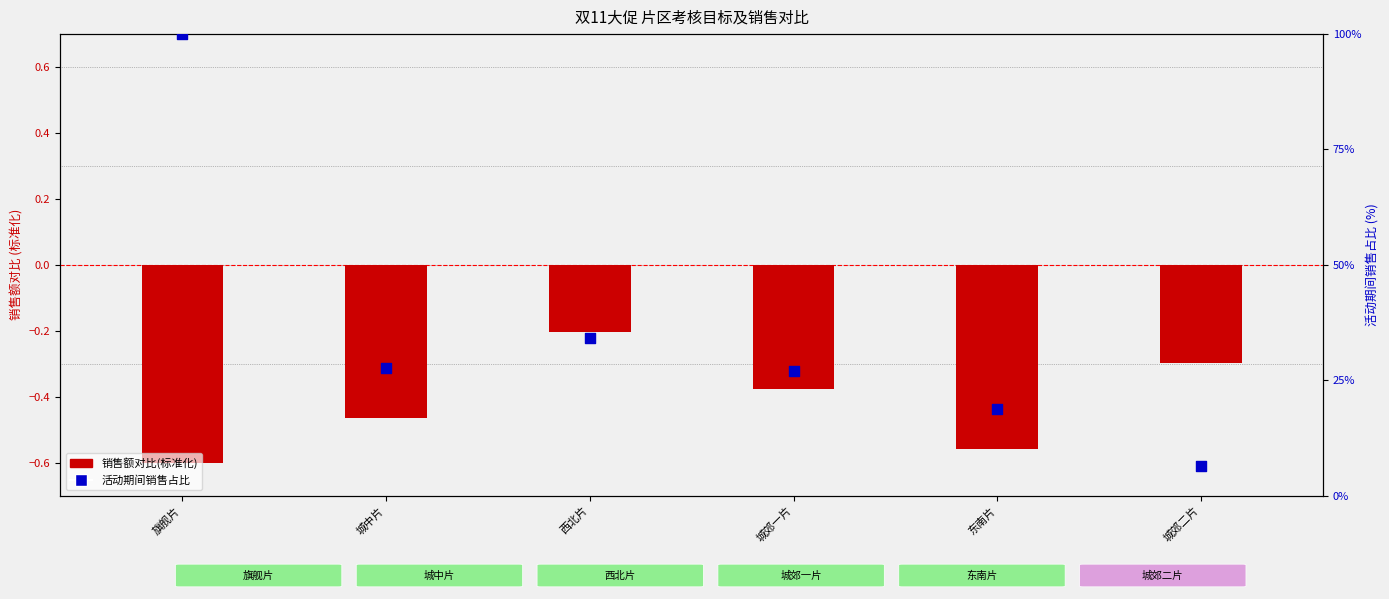

Is the value of 活动期间销售占比 at 东南片 greater than the value of 销售额对比(标准化) at 城郊一片?

Yes